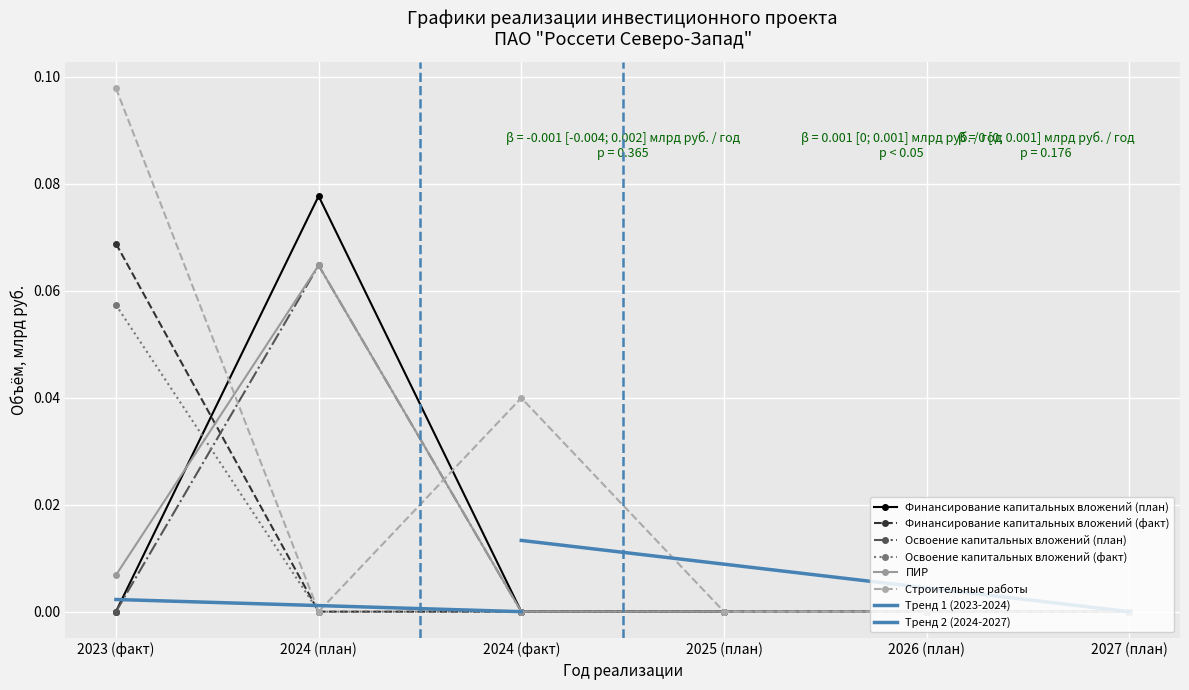

What is the label of the 2nd point from the left?

2024 (план)